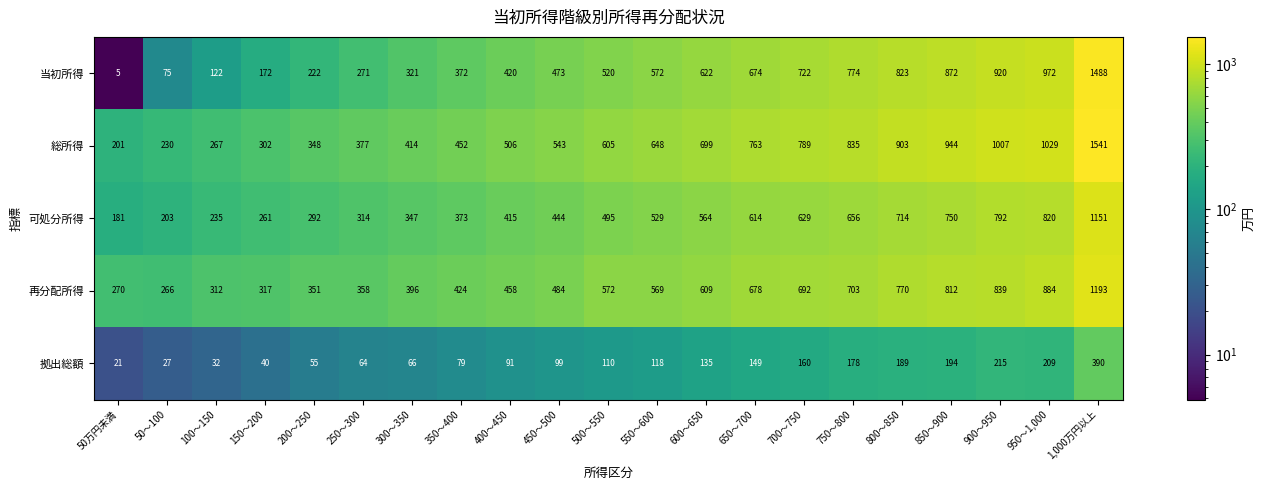

Which series has the widest spread of values?

当初所得